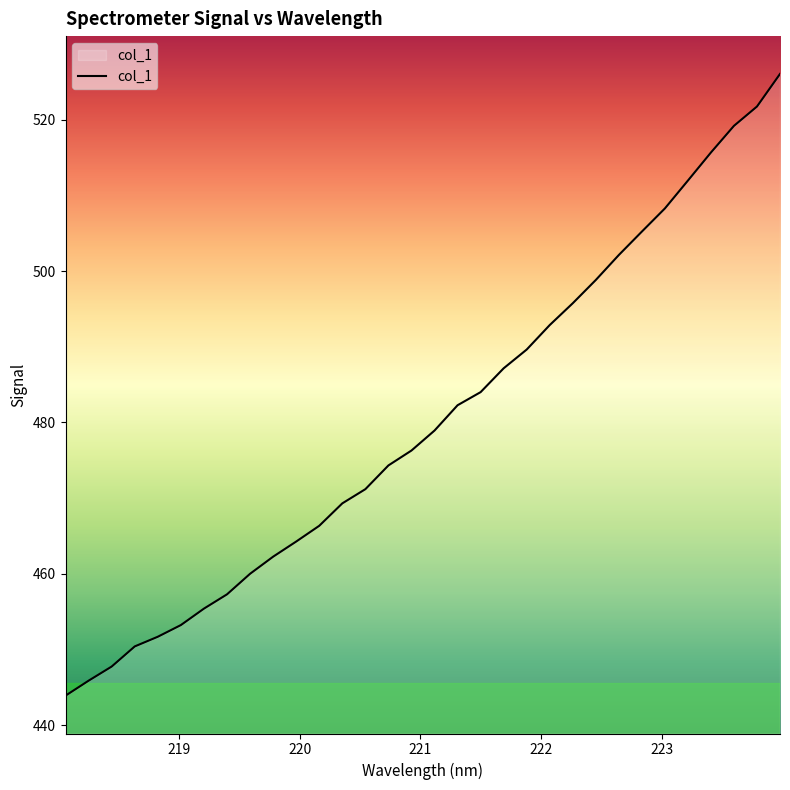

What is the minimum value shown in the chart?

443.9